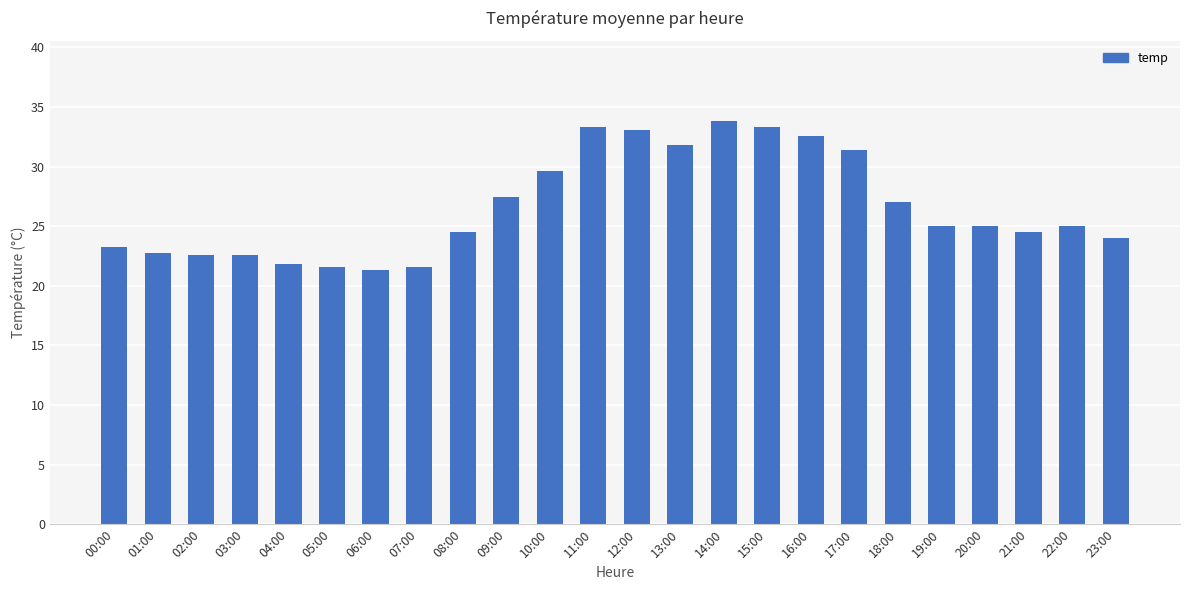

What is the difference between the maximum and second lowest values?

12.2